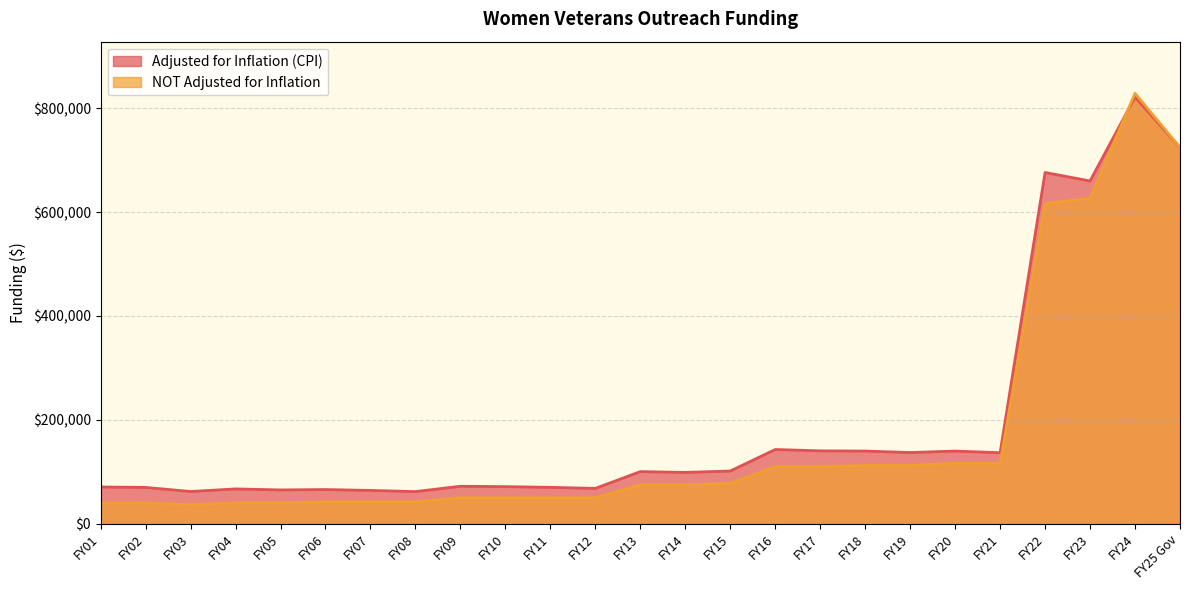

Rank the series by their maximum value, from highest to lowest.

NOT Adjusted for Inflation, Adjusted for Inflation (CPI)